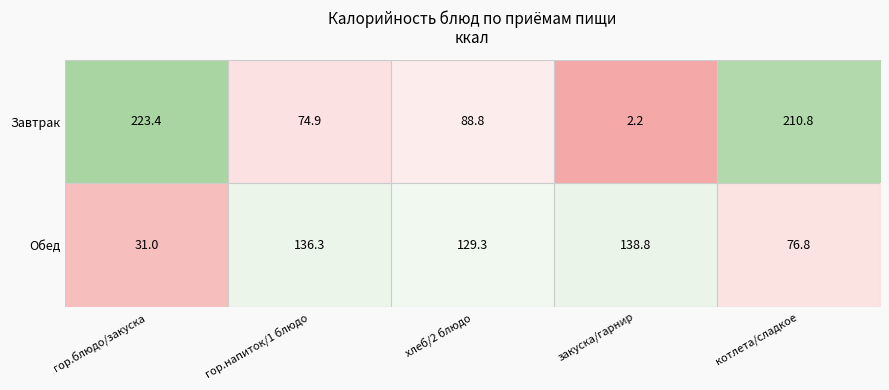

What is the average value of the Обед series?

102.4